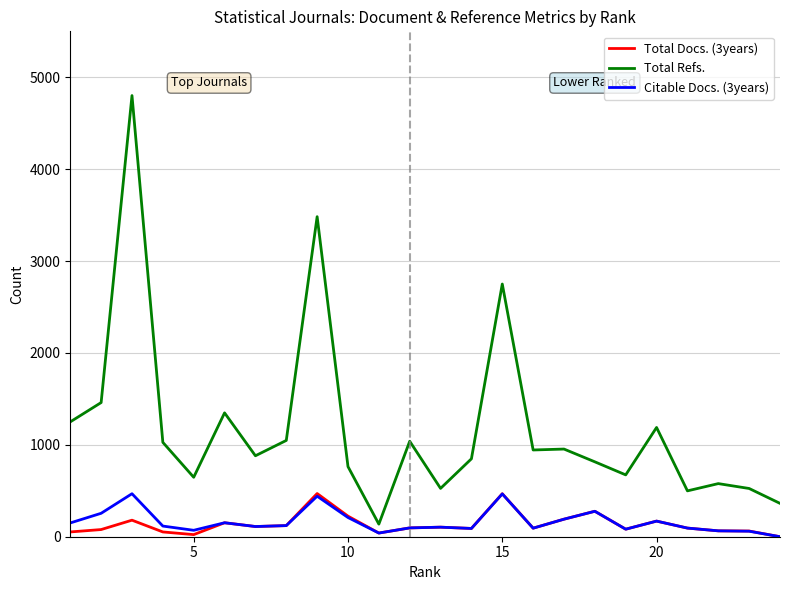

Which series has the largest total across all categories?

Total Refs.